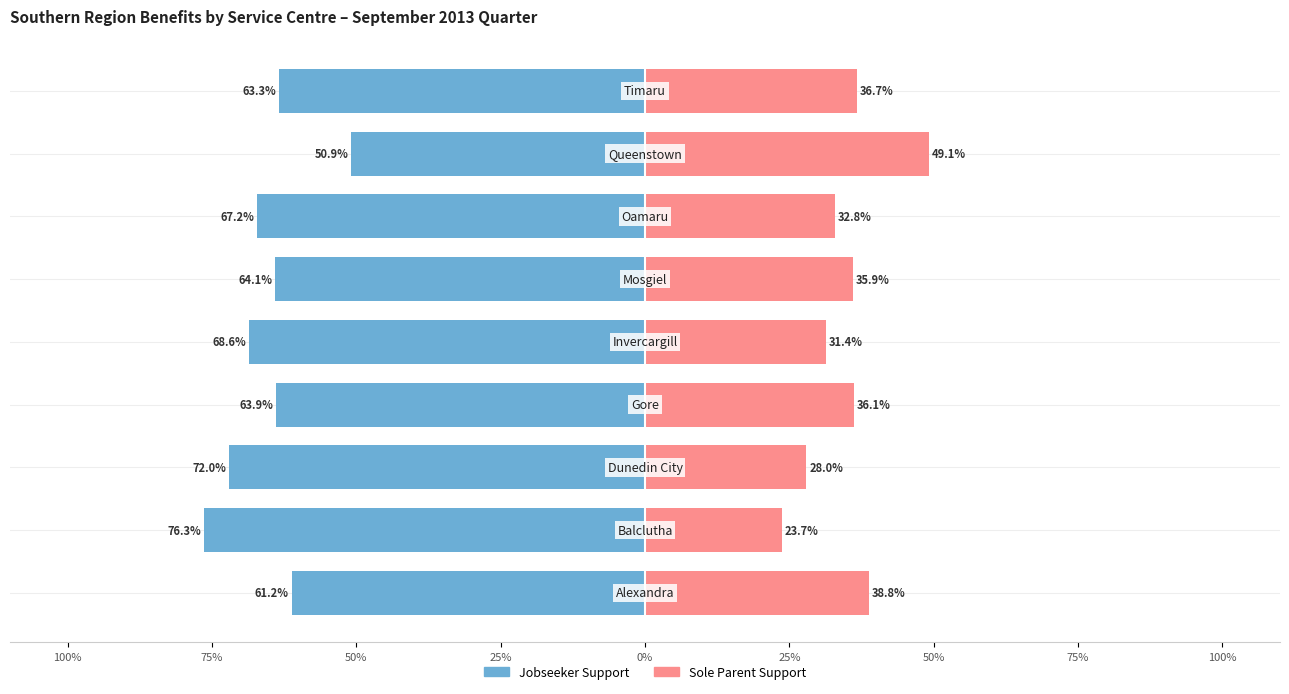

The Jobseeker Support series shows -64.1 at 25%. True or false?

True